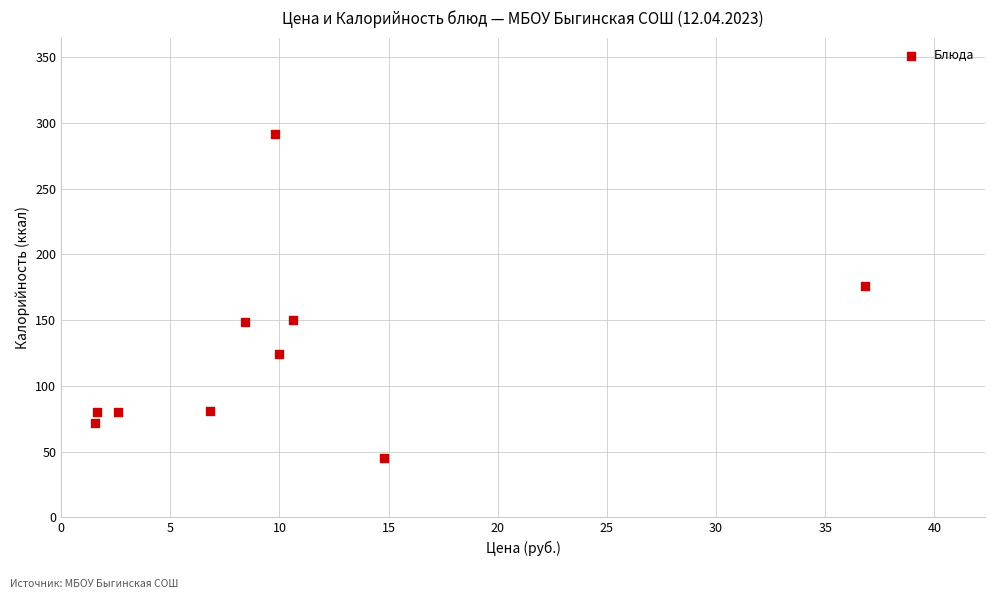

What Y value in the scatter plot is closest to 168?

176